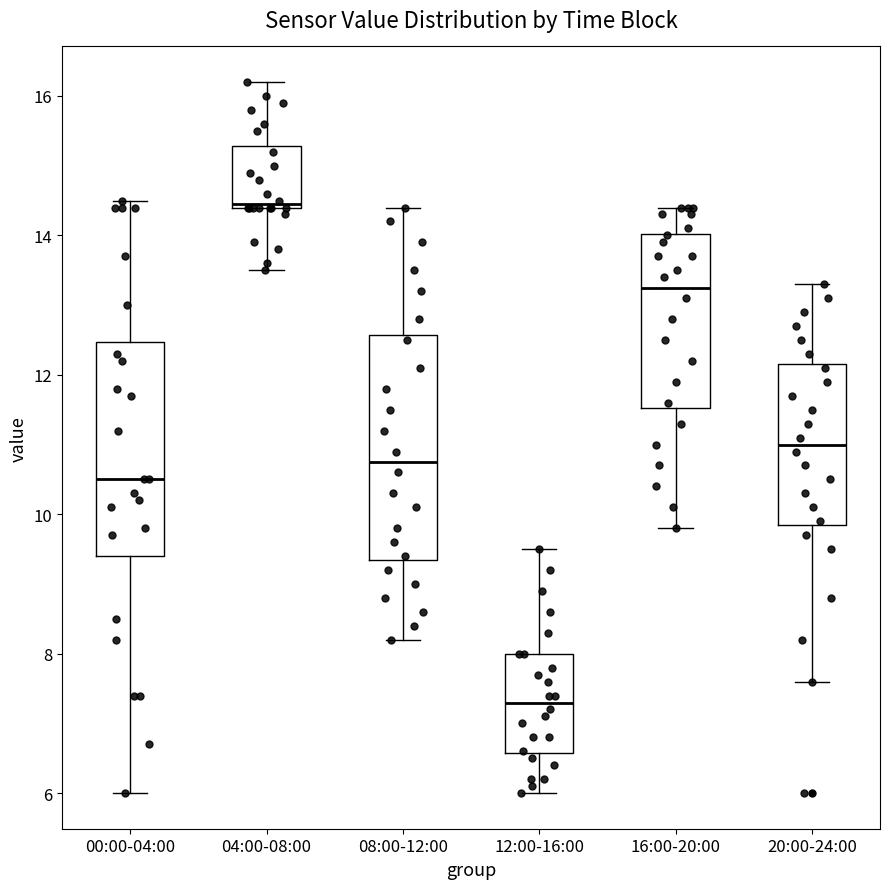

Reading left to right, read every box against the y-axis: the position of its median line, the range the box covers, and the ends of its whiskers. The values are not printed on the chart, so give them approximately, as read against the axis.

00:00-04:00: median 10.6, box 9.4 to 12.4, whiskers 6.0 to 14.6
04:00-08:00: median 14.4, box 14.4 to 15.2, whiskers 13.6 to 16.2
08:00-12:00: median 10.8, box 9.4 to 12.6, whiskers 8.2 to 14.4
12:00-16:00: median 7.4, box 6.6 to 8.0, whiskers 6.0 to 9.6
16:00-20:00: median 13.2, box 11.6 to 14.0, whiskers 9.8 to 14.4
20:00-24:00: median 11.0, box 9.8 to 12.2, whiskers 7.6 to 13.4